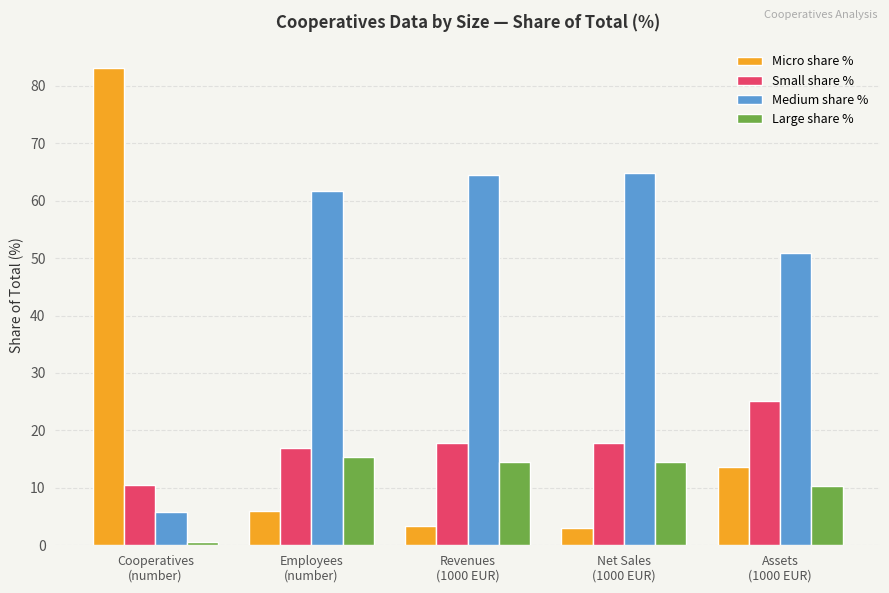

Which series has the largest range (max minus min)?

Micro share %